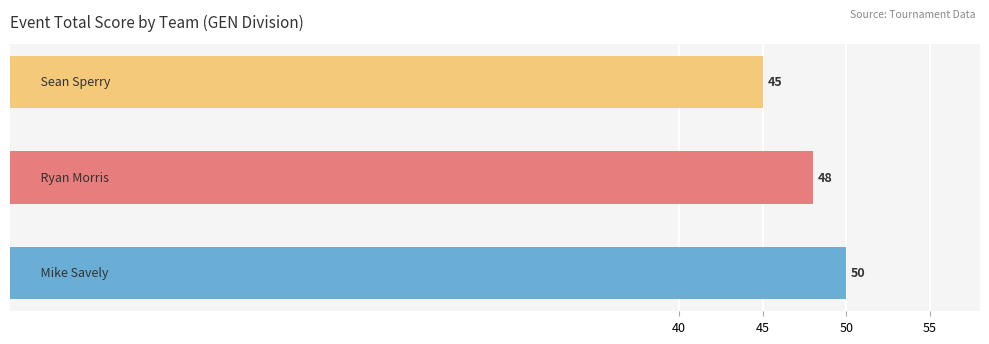

What is the average value?

48